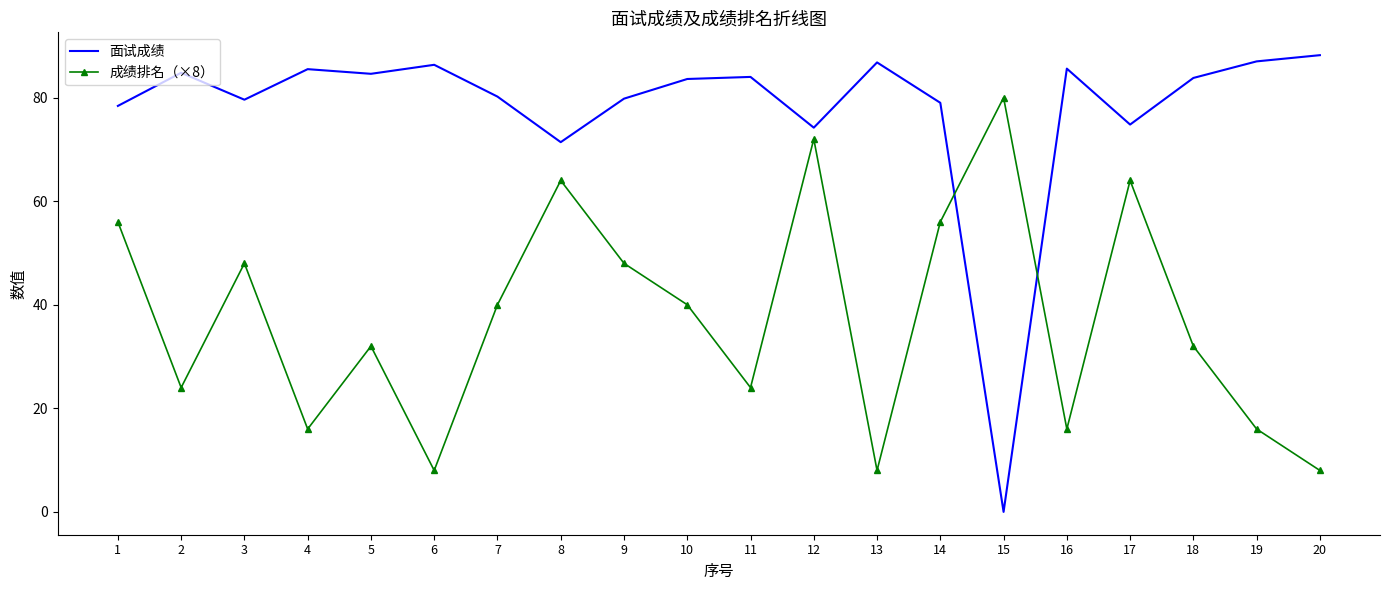

In 面试成绩, how many points are higher than both neighbors (excluding endpoints)?

6